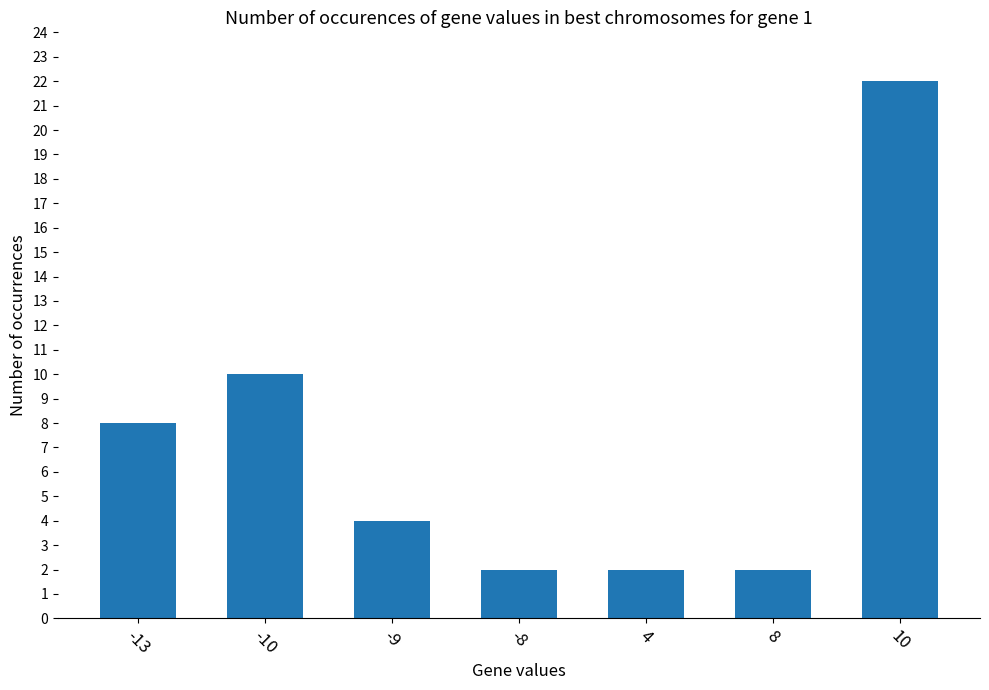

How many categories are shown in the chart?

7